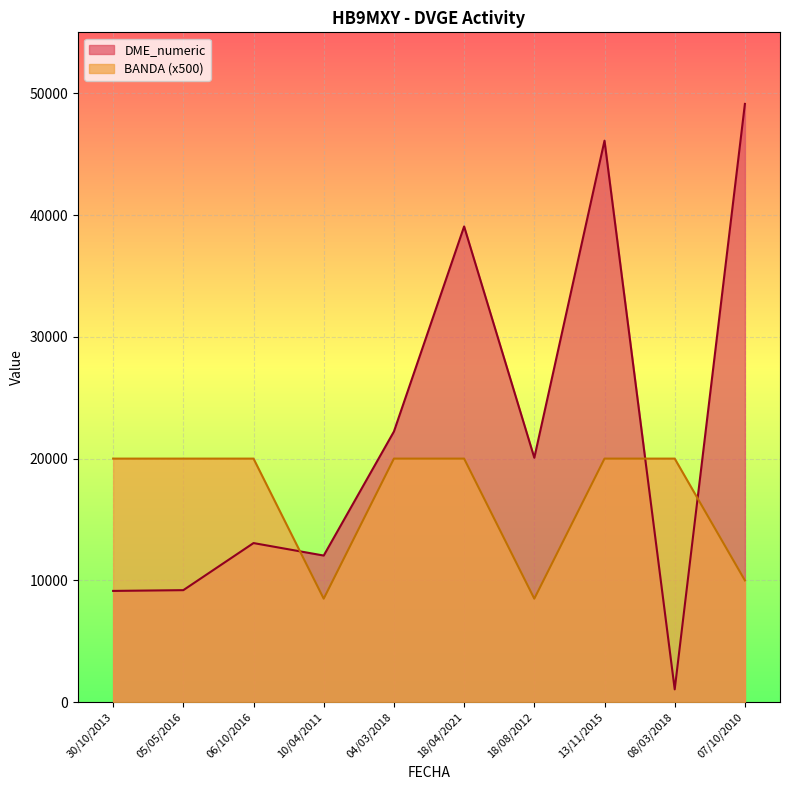

True or false: BANDA and DME_numeric intersect in this chart.

True